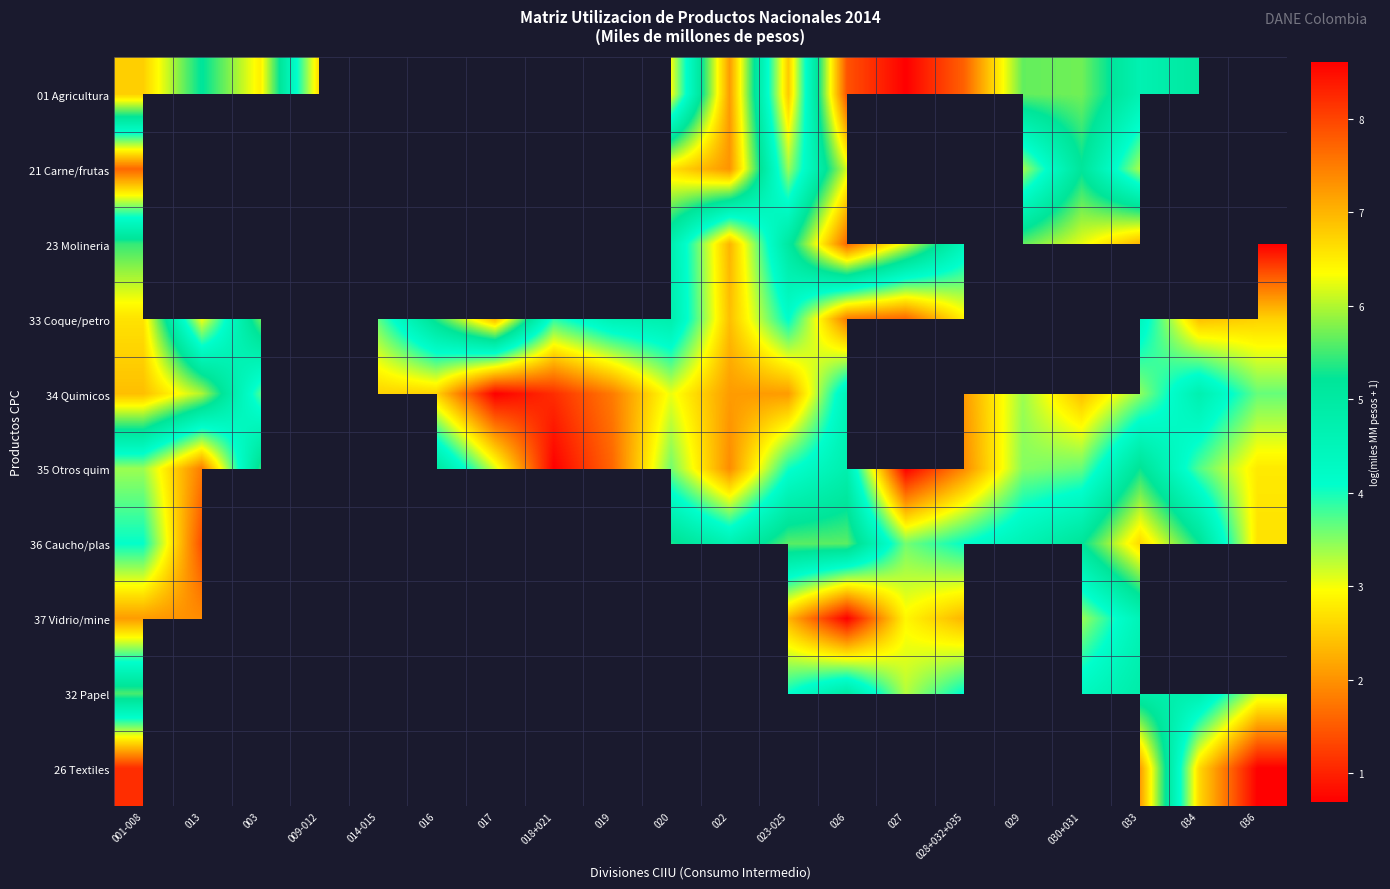

At which label is 37 Vidrio/mine closest to 2?

013